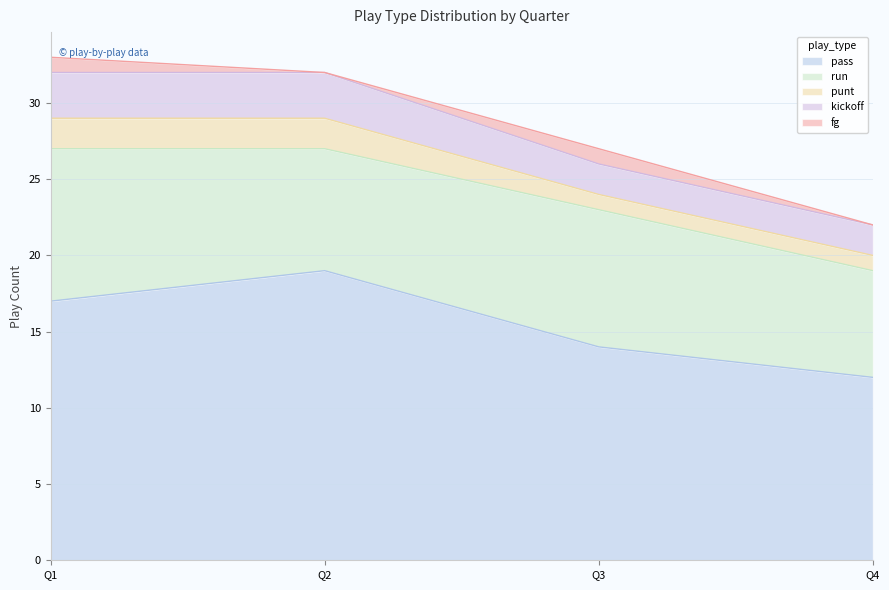

How many fg values are between 0 and 1?

4